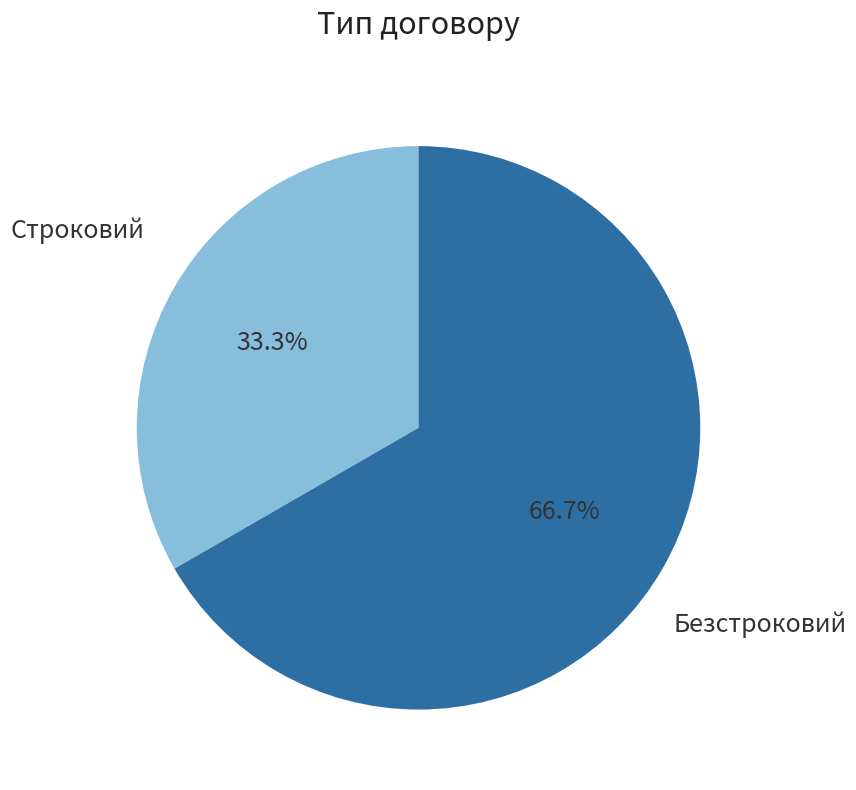

How many slices are in this pie chart?

2